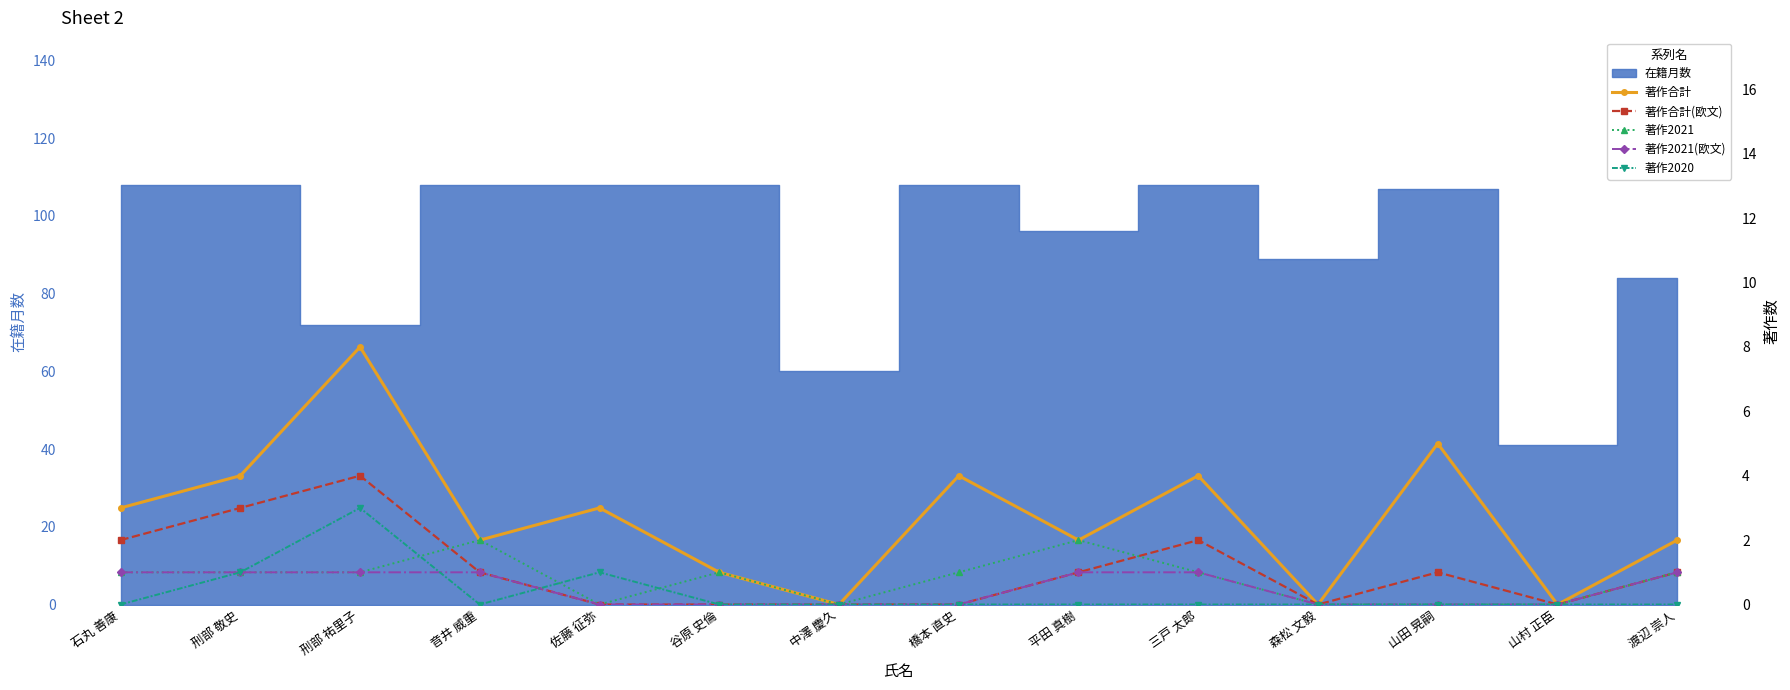

What is the spread (max minus min) of values at 渡辺 崇人?

2